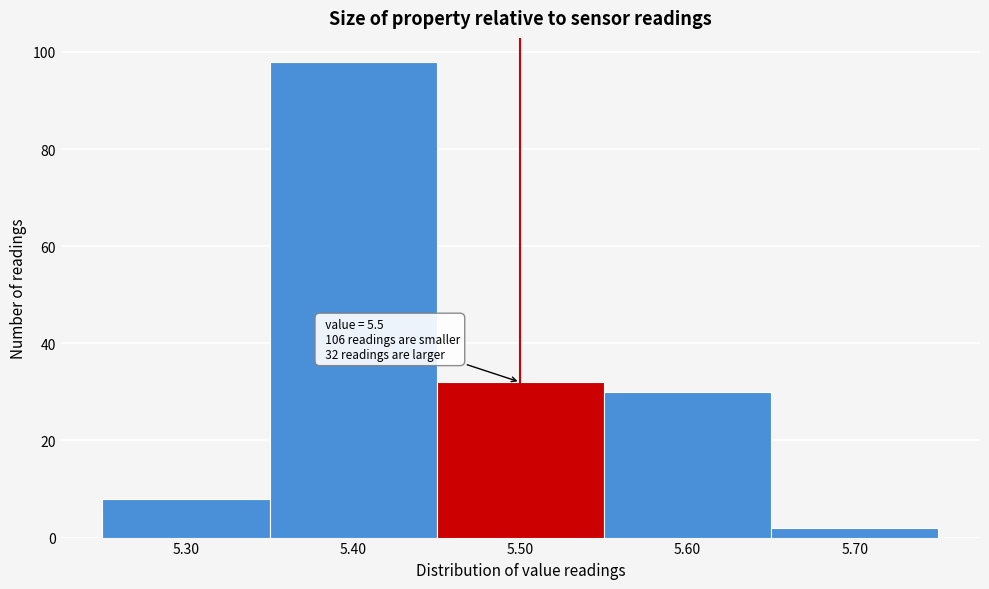

Over which range of the x-axis is the bar tallest?

5.35 to 5.45